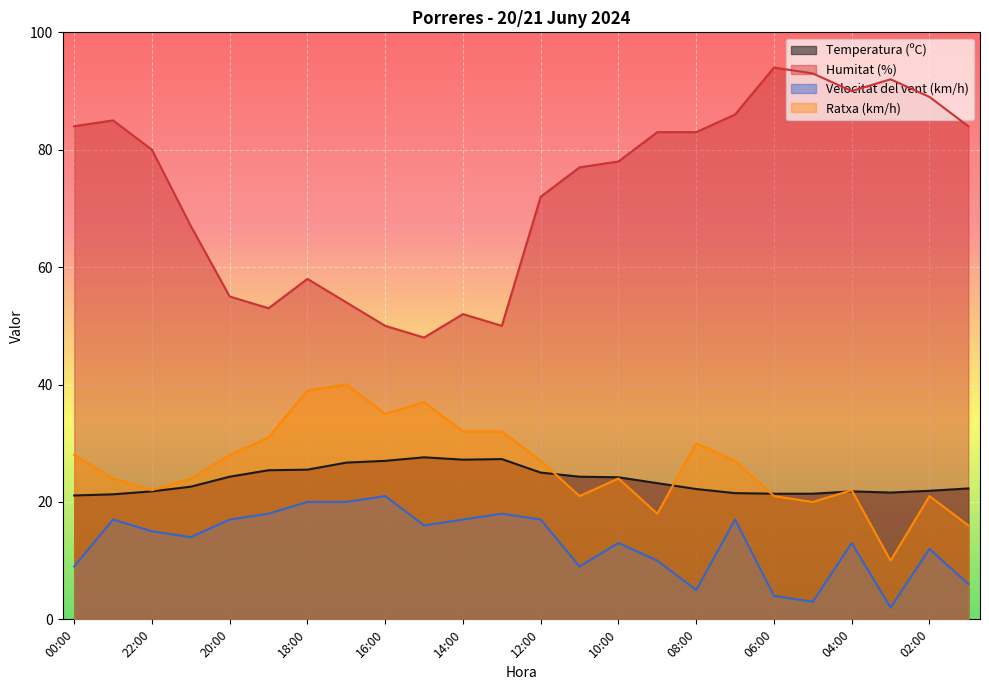

What is the sum of all Ratxa (km/h) values?

629.0